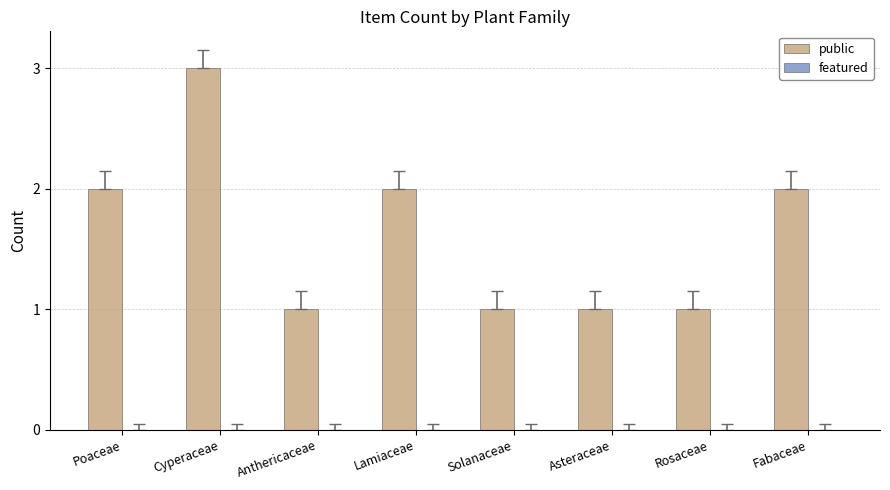

The chart shows a value of 2 at Poaceae. True or false?

True